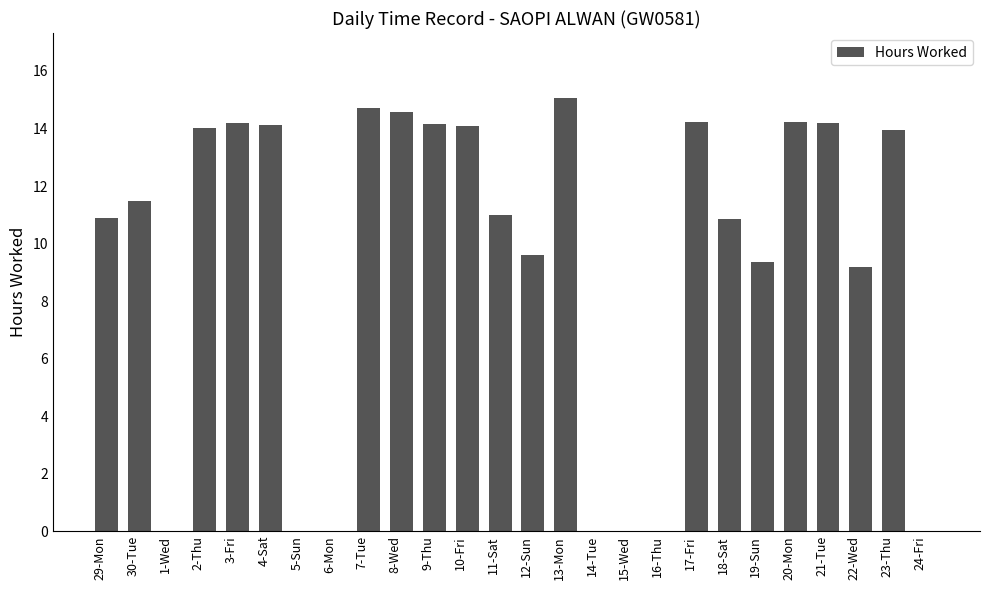

The chart shows a value of 0.0 at 24-Fri. True or false?

True